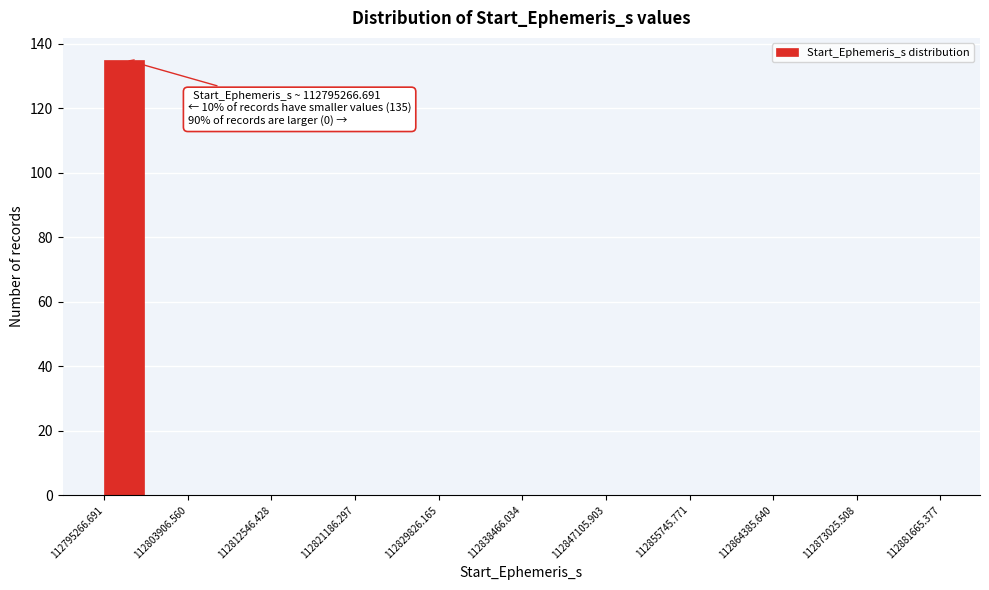

Over which range of the x-axis is the bar tallest?

112795000 to 112800000